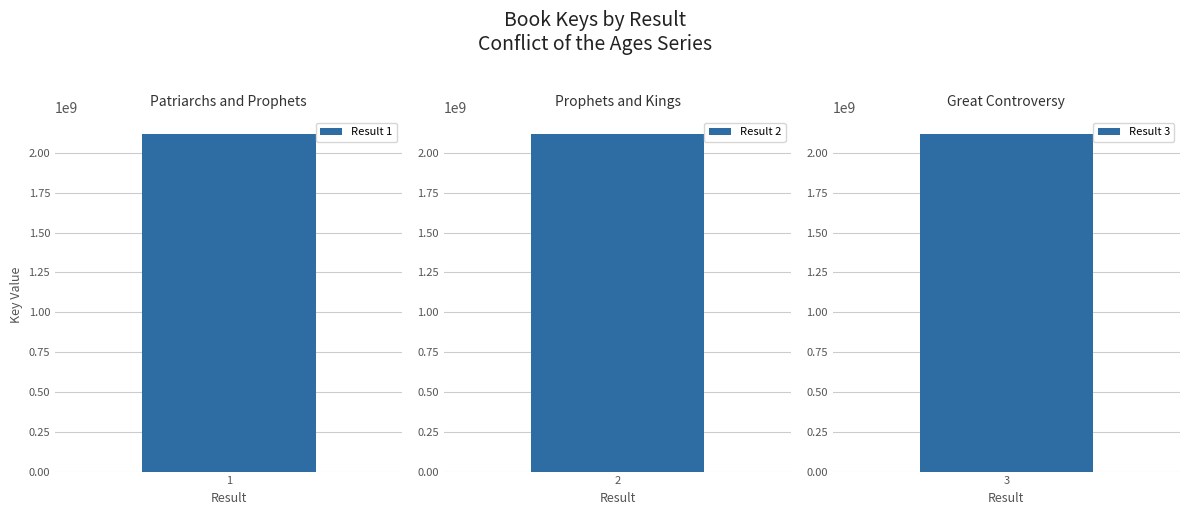

What is the value of the 3rd bar from the left?

2117868822